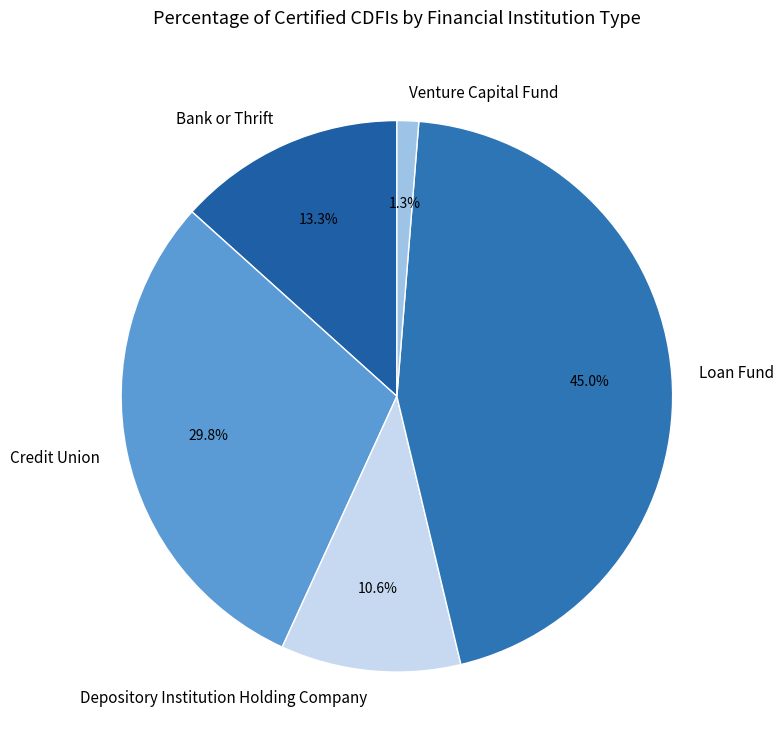

True or false: Loan Fund accounts for 31% of the total.

False